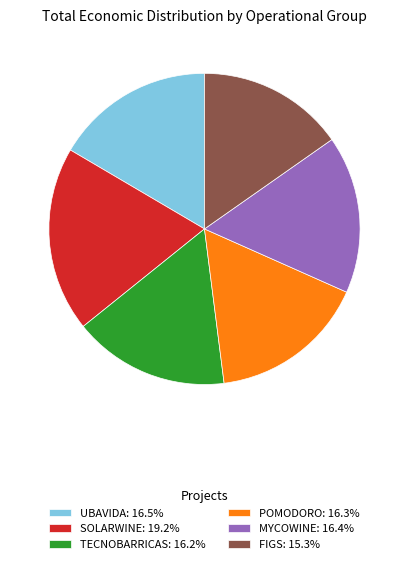

Is the sum of POMODORO and UBAVIDA greater than half?

No